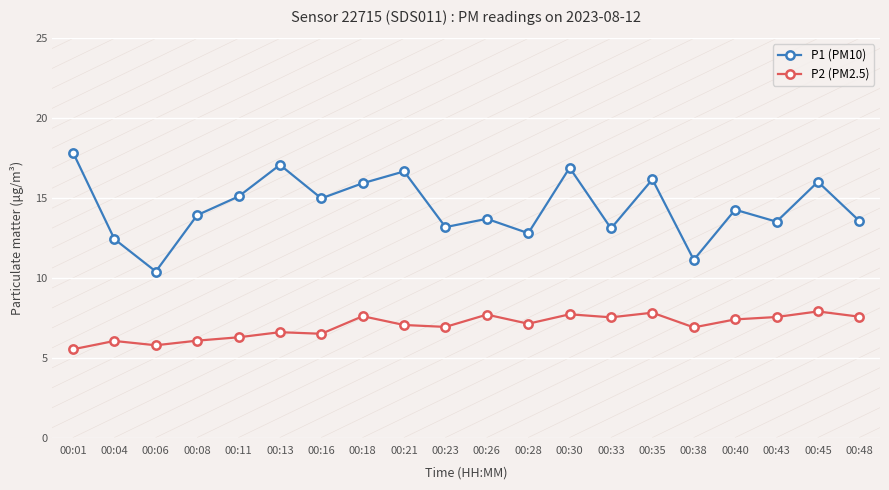

What is the value of the P1 (PM10) point at the 6th from the left?

17.1